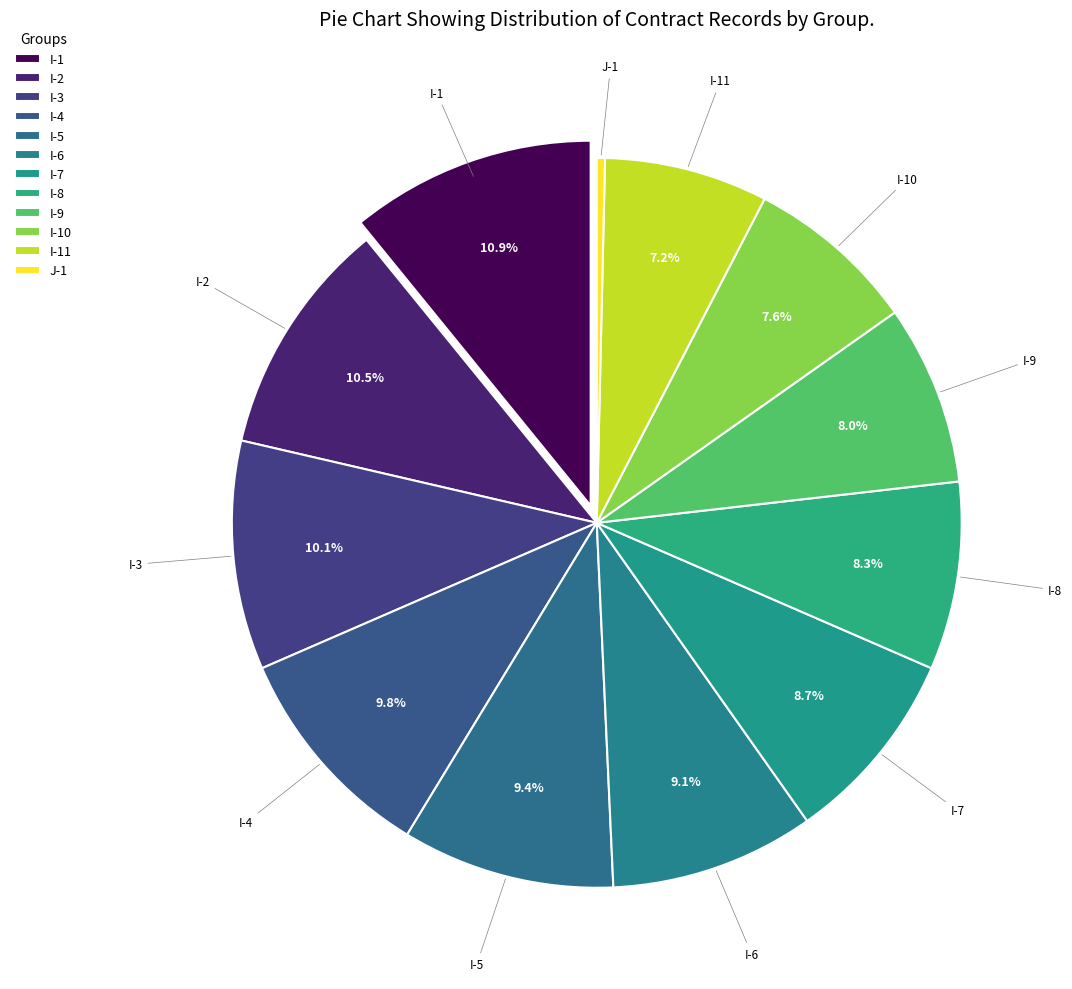

To the nearest percent, what is the difference between the largest and smallest slice percentages?

11%